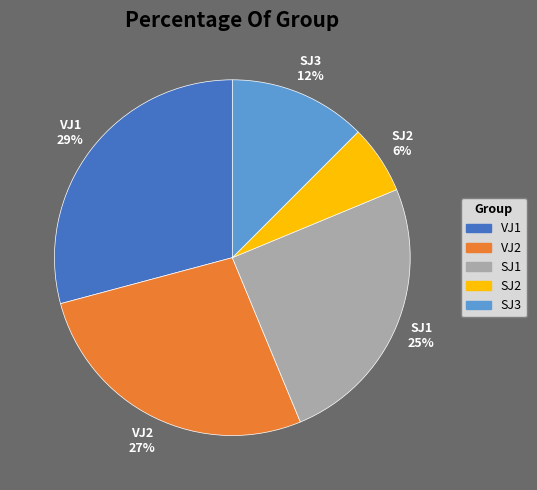

What percentage is the SJ1 slice, to the nearest percent?

25%